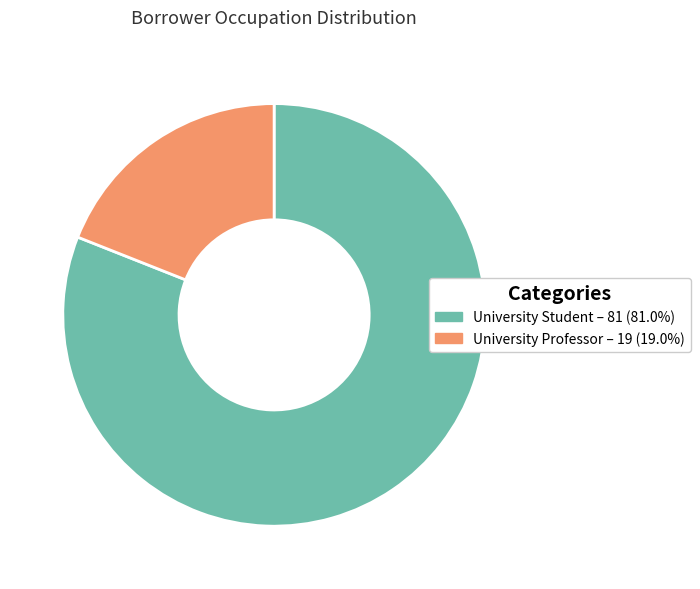

Does any single category account for the majority?

Yes